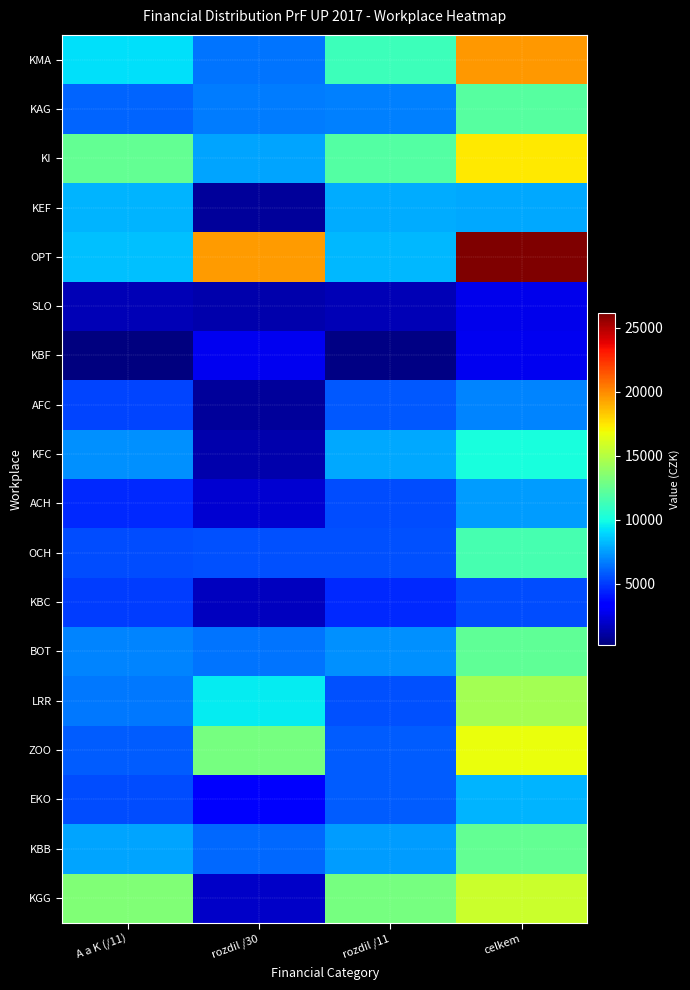

At how many categories does at least one series exceed 26091?

1